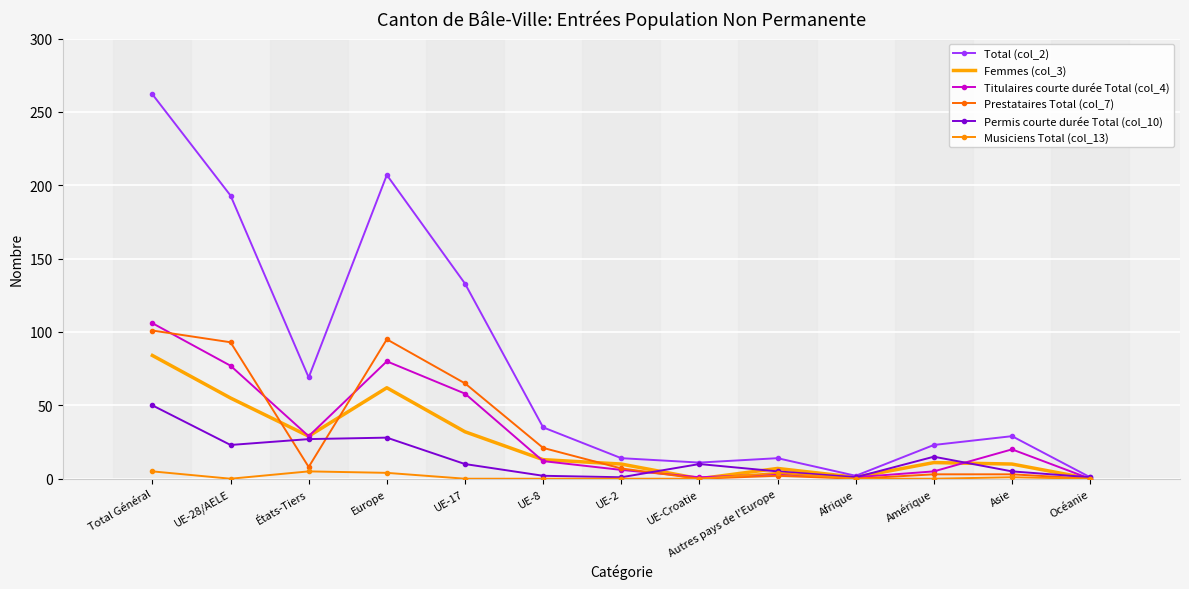

What is the approximate value of Prestataires Total (col_7) at UE-8, to the nearest 5?

20